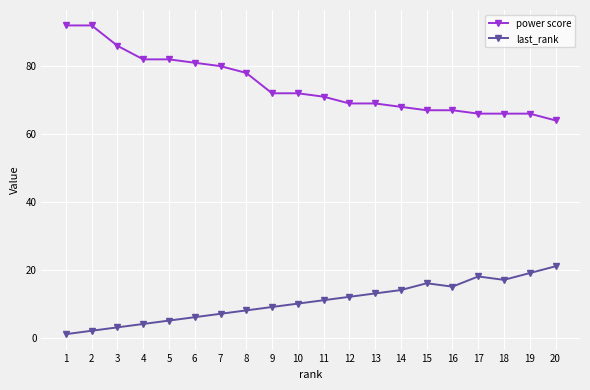

What is the sum of all last_rank values?

211